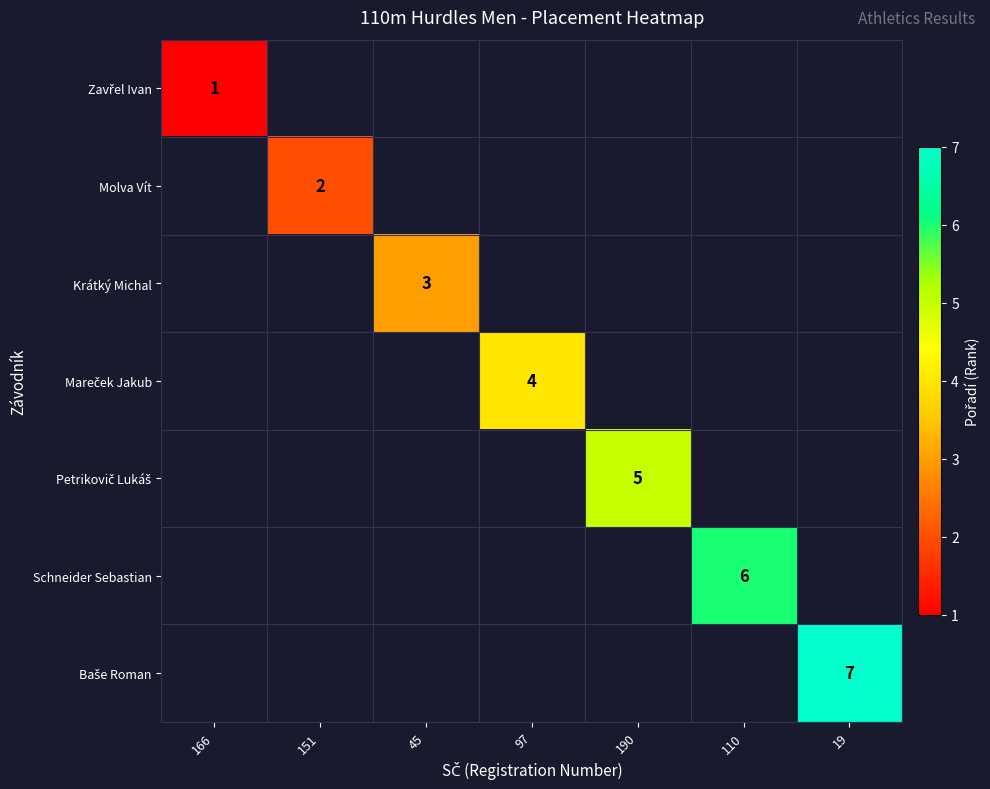

Which category has the highest value across all series?

19